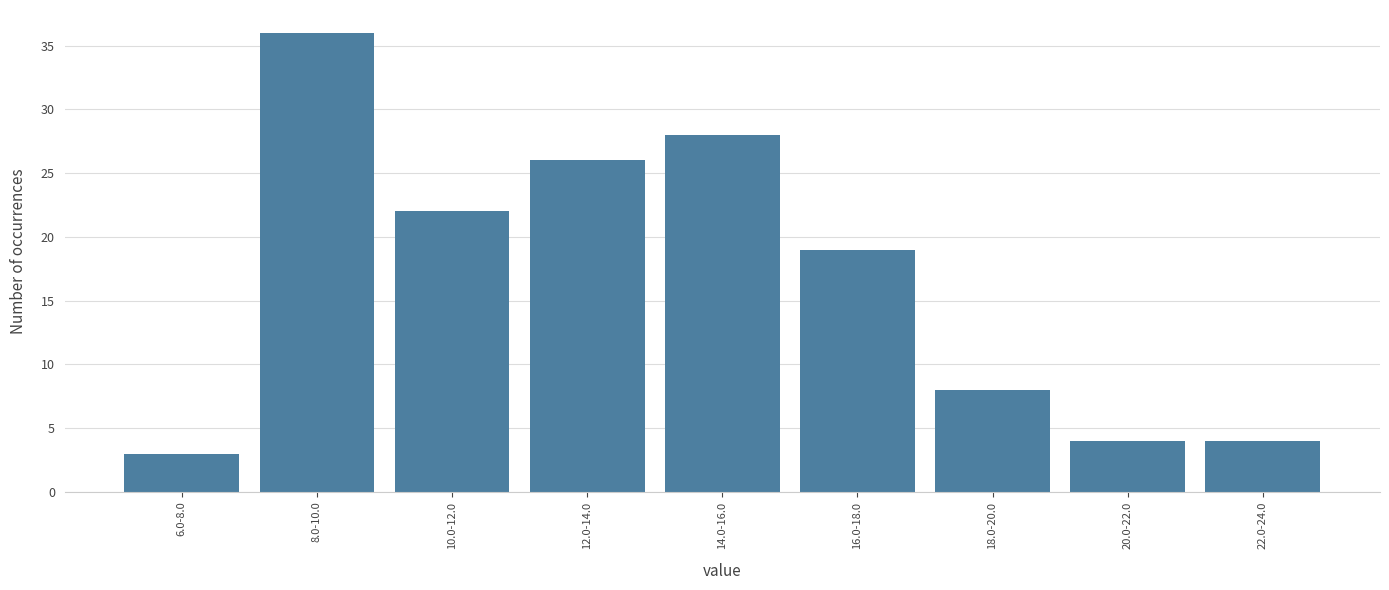

Reading right to left, transcribe all the data shown in this chart.

22.0-24.0=4	20.0-22.0=4	18.0-20.0=8	16.0-18.0=19	14.0-16.0=28	12.0-14.0=26	10.0-12.0=22	8.0-10.0=36	6.0-8.0=3